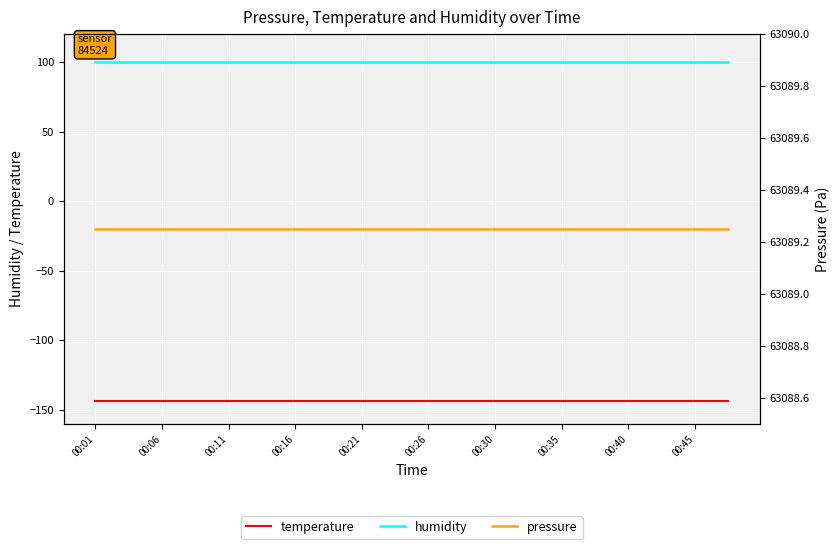

Where is humidity nearest to the value 100?

00:01